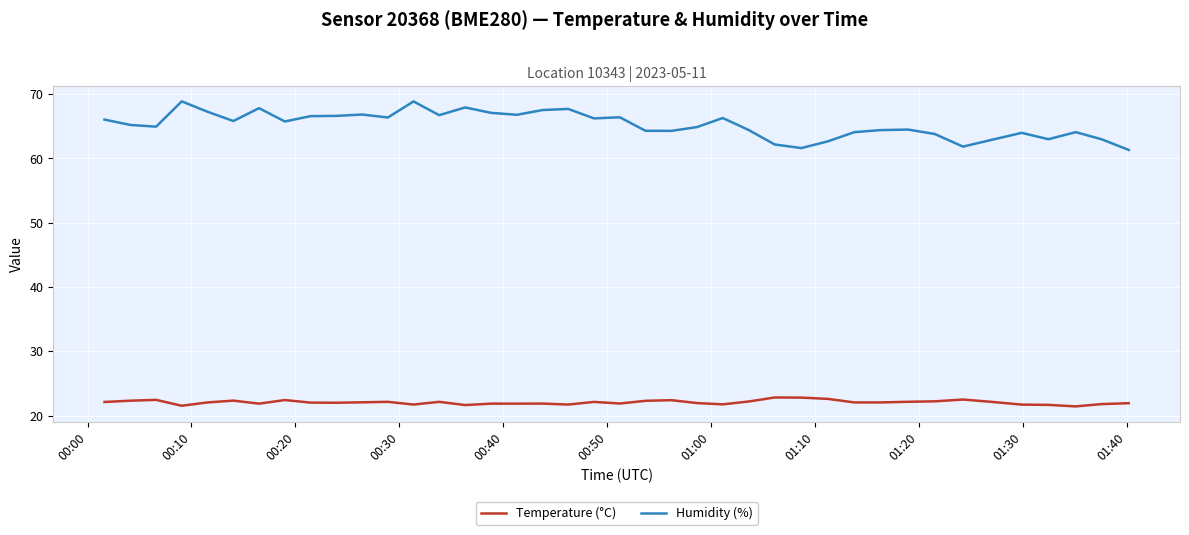

True or false: Humidity (%) and Temperature (°C) intersect in this chart.

False